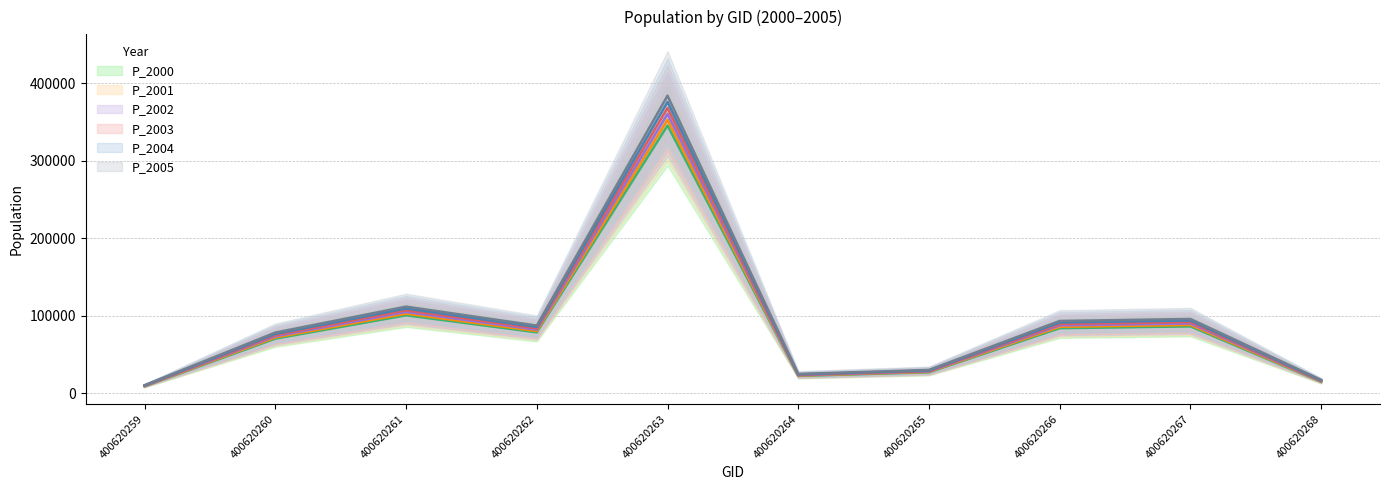

Does the chart have visible grid lines?

Yes